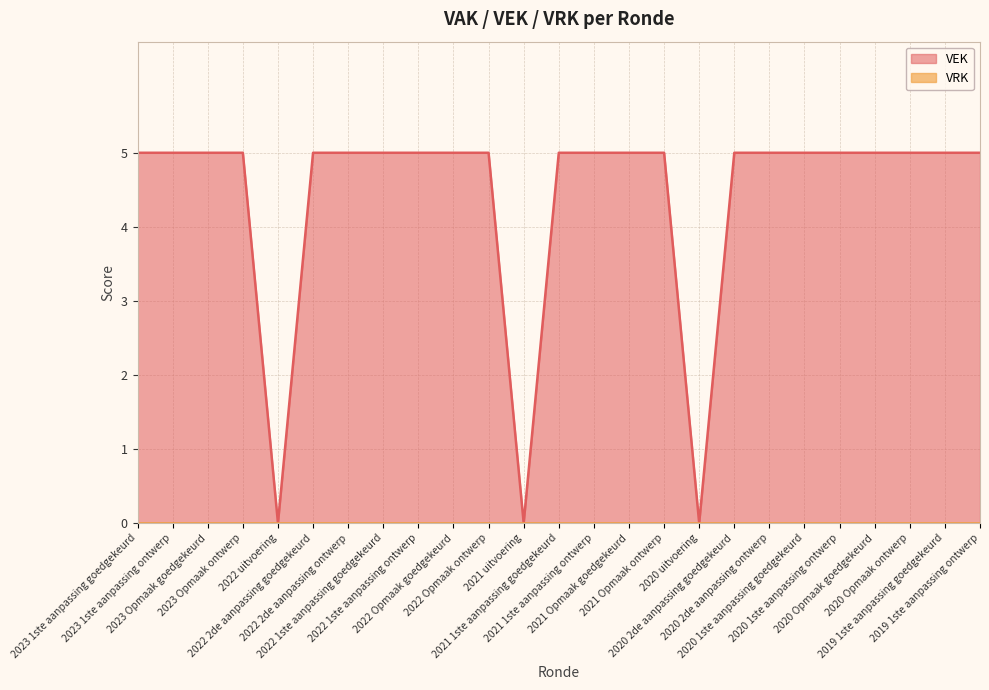

Reading left to right, what are all the values shown in this chart?

2023 1ste aanpassing goedgekeurd=5	2023 1ste aanpassing ontwerp=5	2023 Opmaak goedgekeurd=5	2023 Opmaak ontwerp=5	2022 uitvoering=0	2022 2de aanpassing goedgekeurd=5	2022 2de aanpassing ontwerp=5	2022 1ste aanpassing goedgekeurd=5	2022 1ste aanpassing ontwerp=5	2022 Opmaak goedgekeurd=5	2022 Opmaak ontwerp=5	2021 uitvoering=0	2021 1ste aanpassing goedgekeurd=5	2021 1ste aanpassing ontwerp=5	2021 Opmaak goedgekeurd=5	2021 Opmaak ontwerp=5	2020 uitvoering=0	2020 2de aanpassing goedgekeurd=5	2020 2de aanpassing ontwerp=5	2020 1ste aanpassing goedgekeurd=5	2020 1ste aanpassing ontwerp=5	2020 Opmaak goedgekeurd=5	2020 Opmaak ontwerp=5	2019 1ste aanpassing goedgekeurd=5	2019 1ste aanpassing ontwerp=5